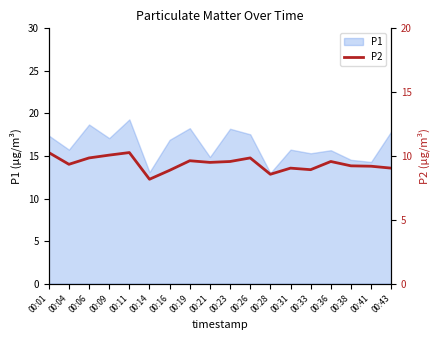

The value of P1 at 00:38 is 6.4. True or false?

False